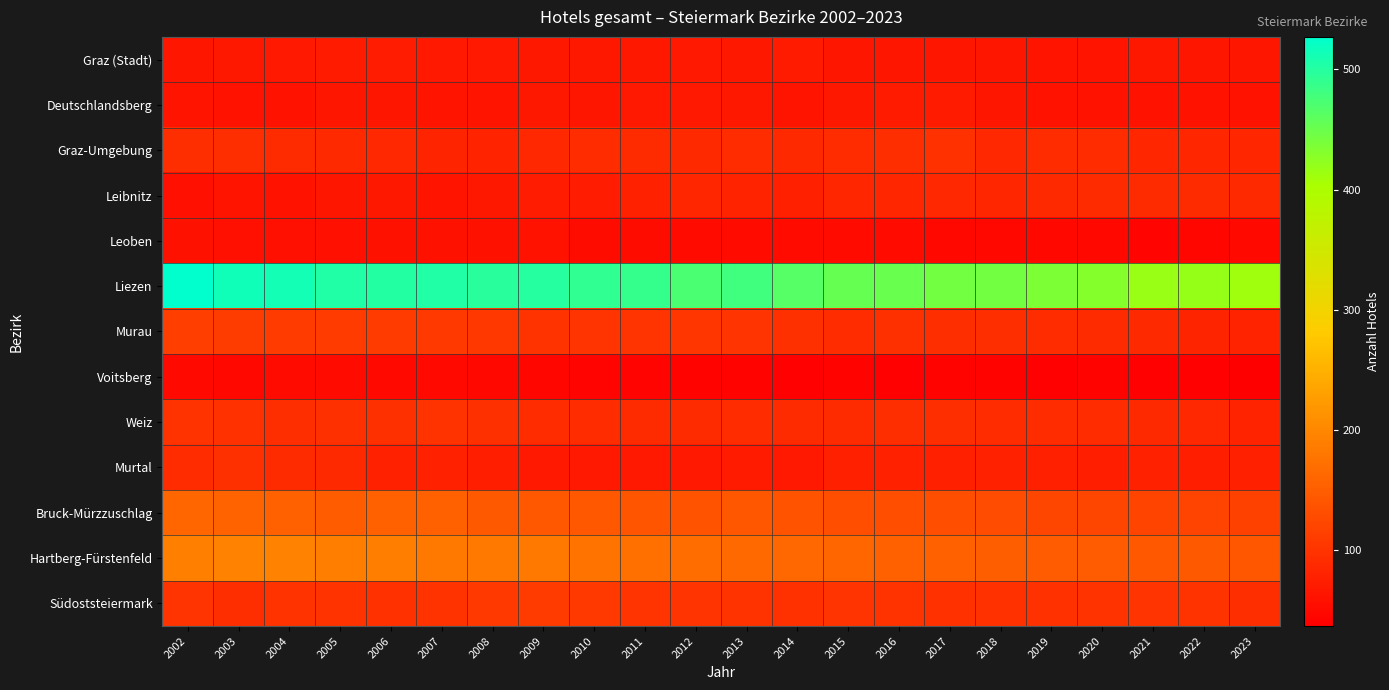

At 2014, list the series in order from largest to smallest.

Liezen, Hartberg-Fürstenfeld, Bruck-Mürzzuschlag, Südoststeiermark, Murau, Weiz, Graz-Umgebung, Leibnitz, Graz (Stadt), Murtal, Deutschlandsberg, Leoben, Voitsberg